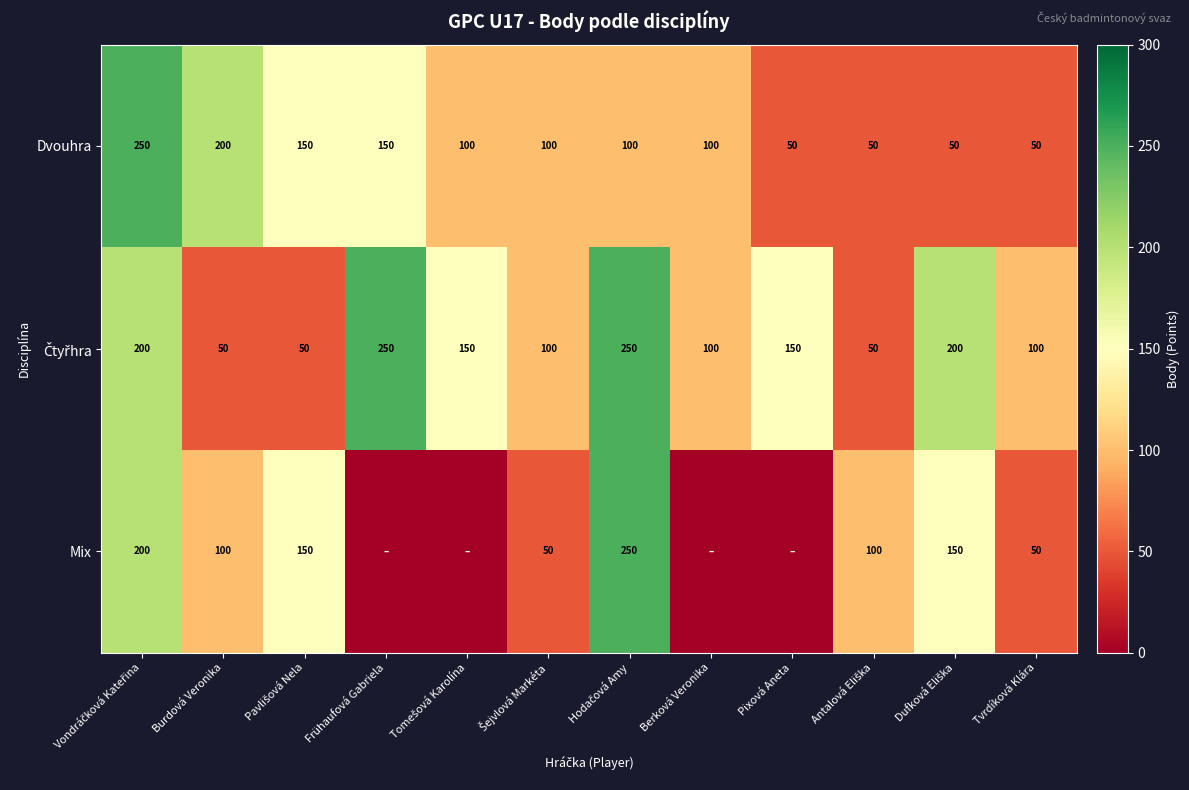

Between Dufková Eliška and Pixová Aneta, which is larger?

Dufková Eliška